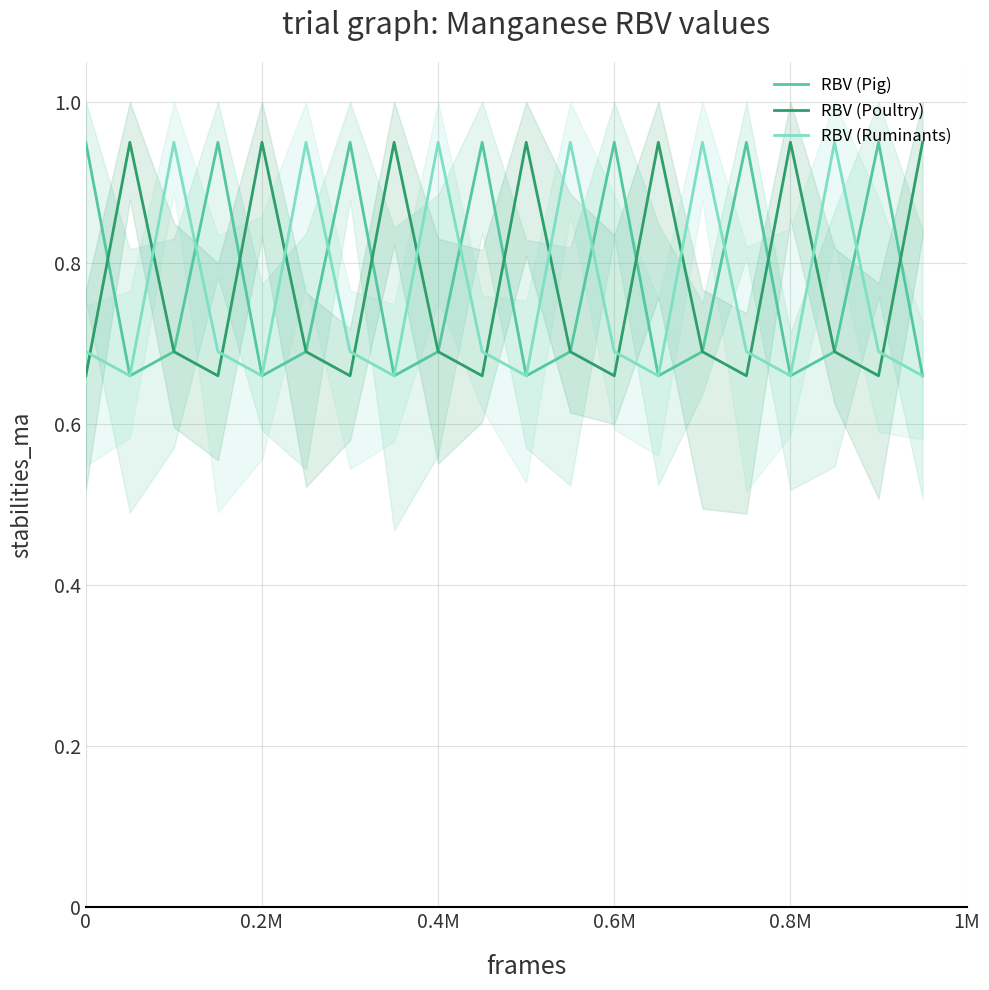

List the series in order of their peak value, highest first.

RBV (Pig), RBV (Poultry), RBV (Ruminants)